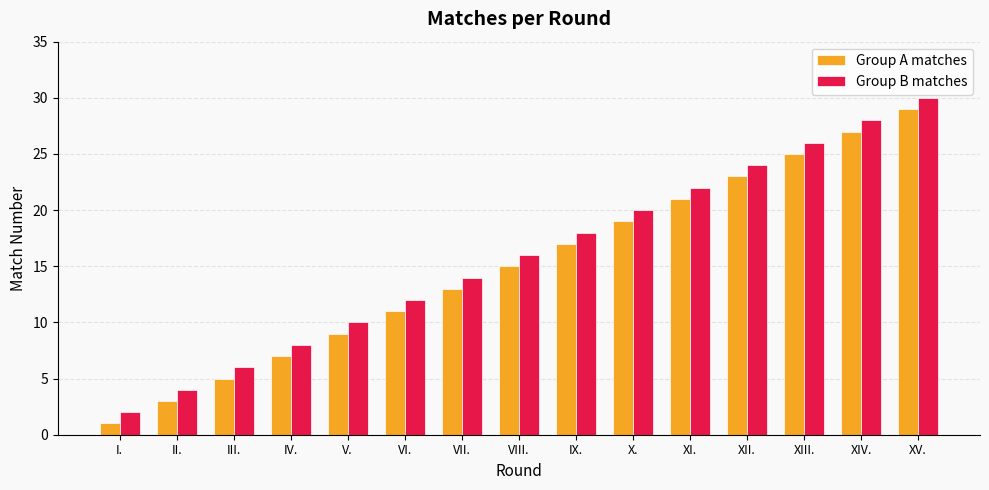

Reading left to right, what are all the values shown in this chart?

Group A matches: 1	3	5	7	9	11	13	15	17	19	21	23	25	27	29
Group B matches: 2	4	6	8	10	12	14	16	18	20	22	24	26	28	30